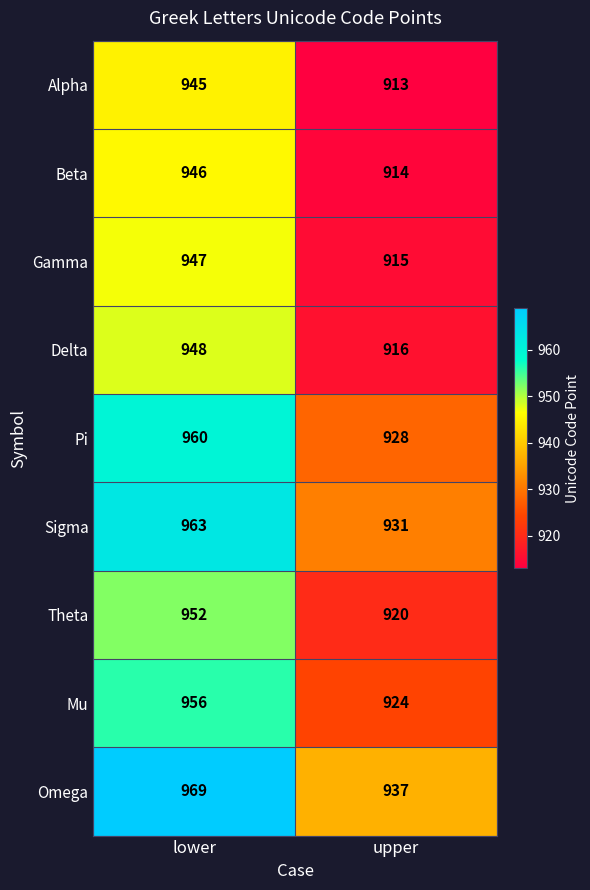

What is the maximum value shown in the chart?

969